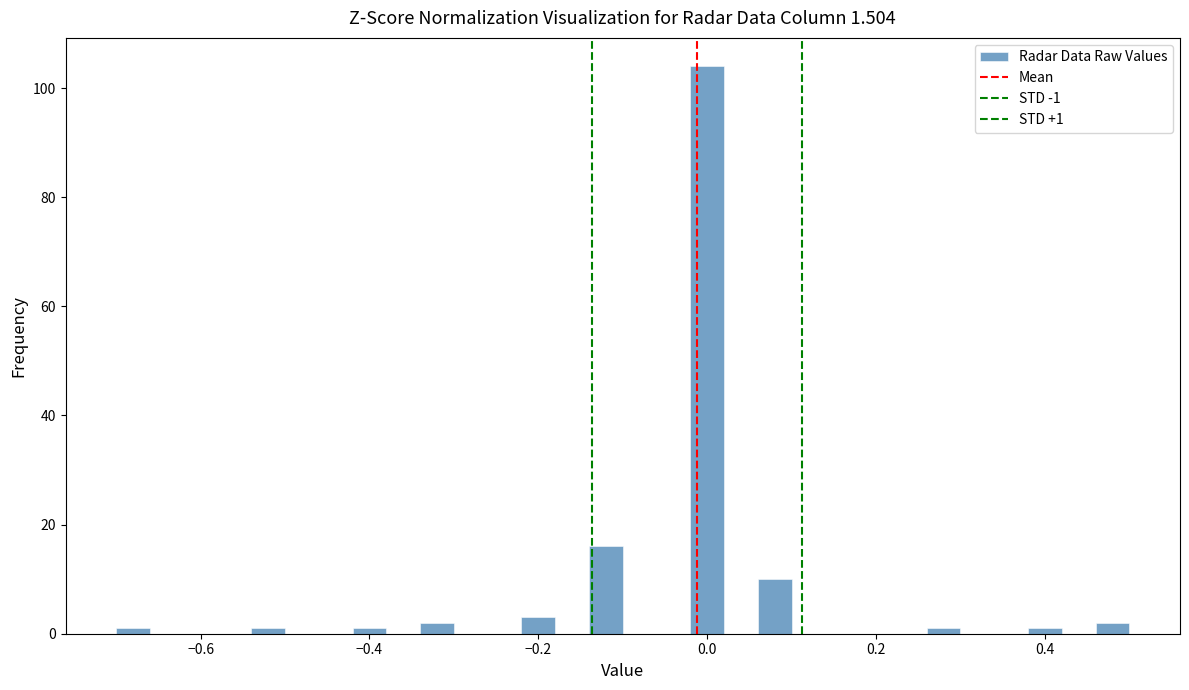

Around what value on the x-axis is the tallest bar? Give the approximate position of its centre, as read against the axis.

0.00